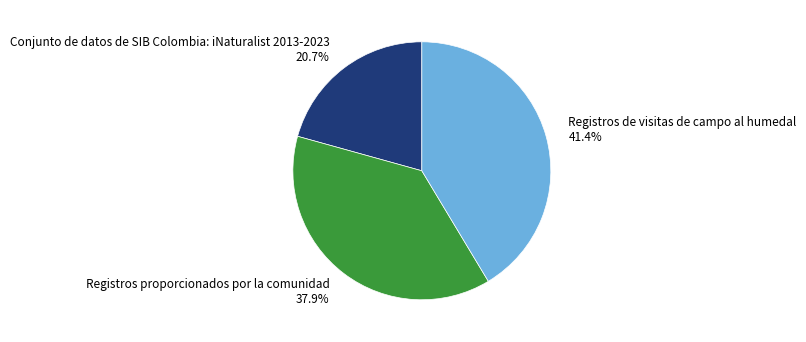

Is it true that Conjunto de datos de SIB Colombia: iNaturalist 2013-2023 is 27% of the pie?

False